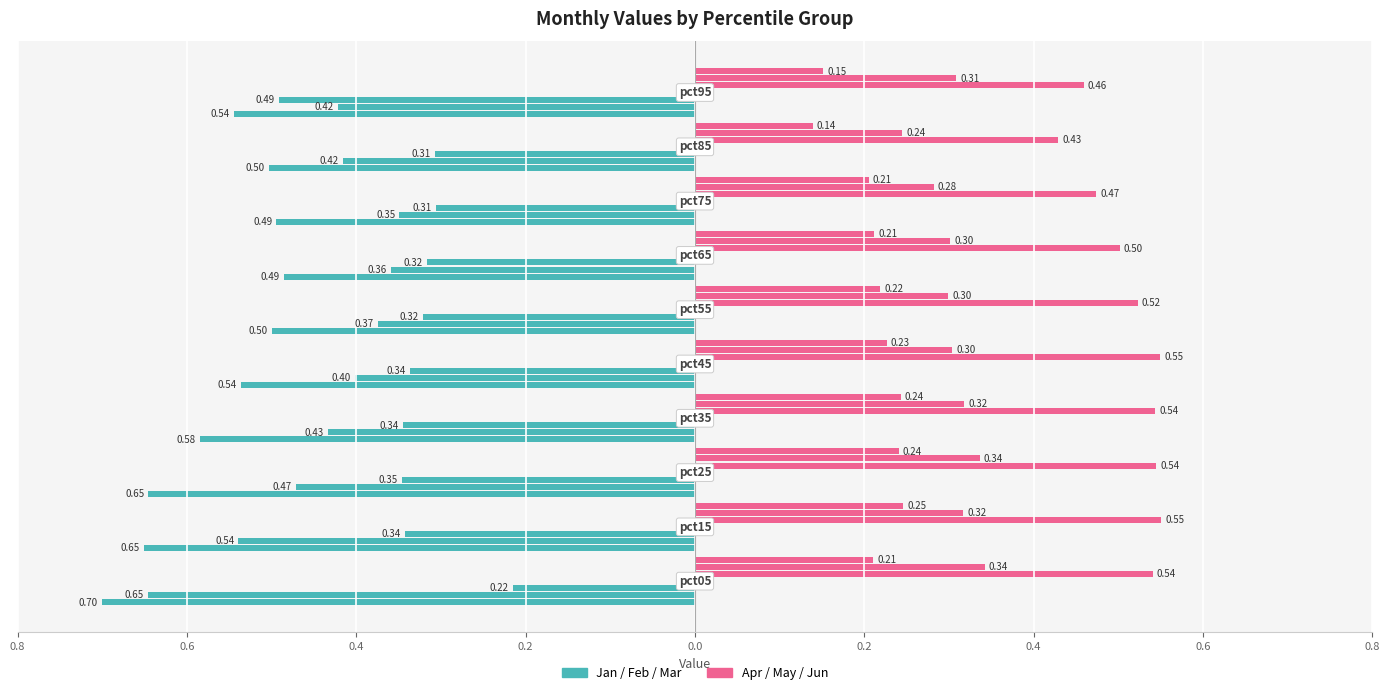

What is the sum of all Feb values?

-4.4